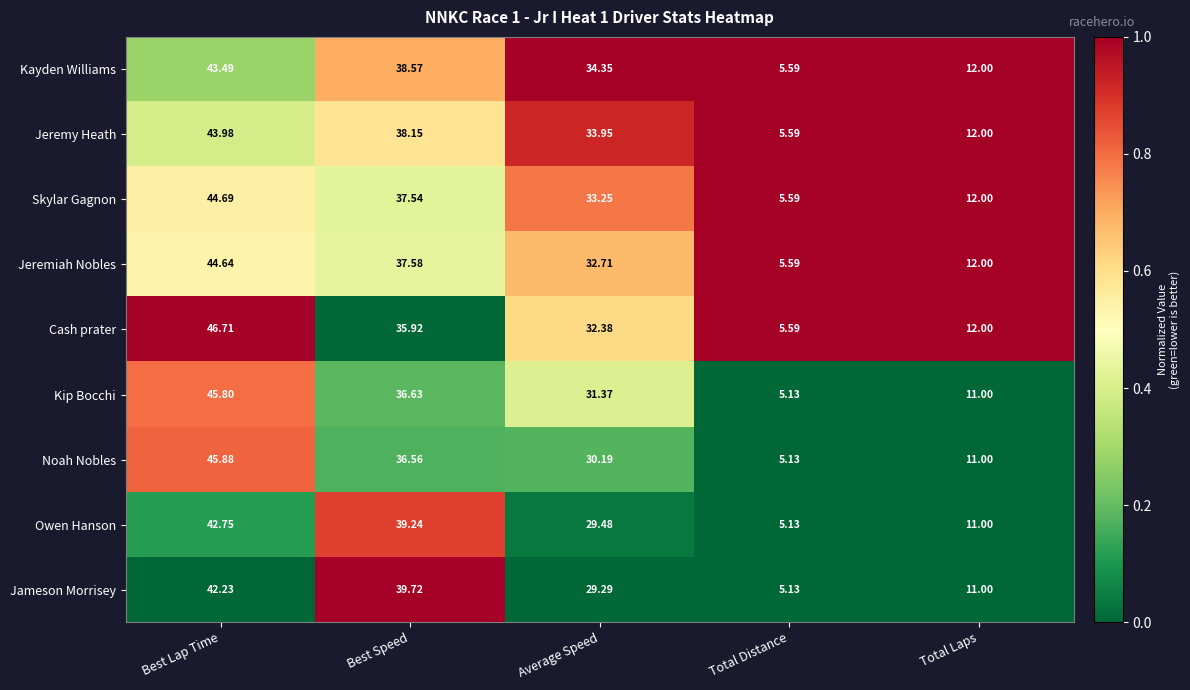

At which category does the chart reach its peak across all series?

Best Lap Time